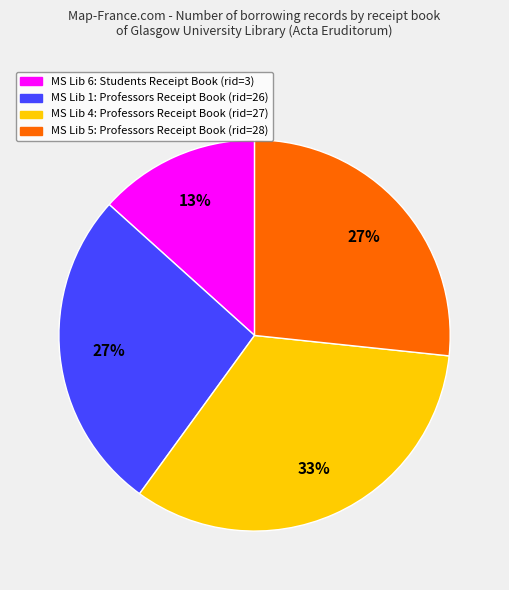

Is there a majority slice in this chart?

No